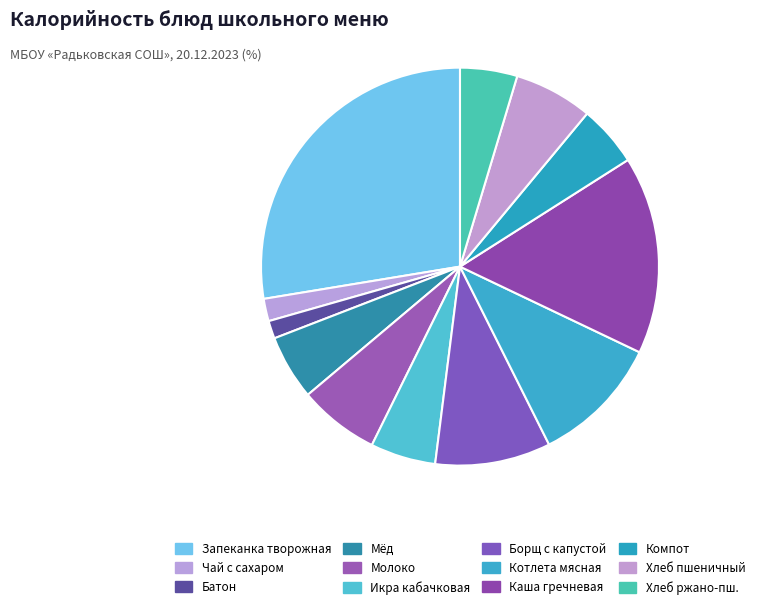

How many segments does this pie chart have?

12